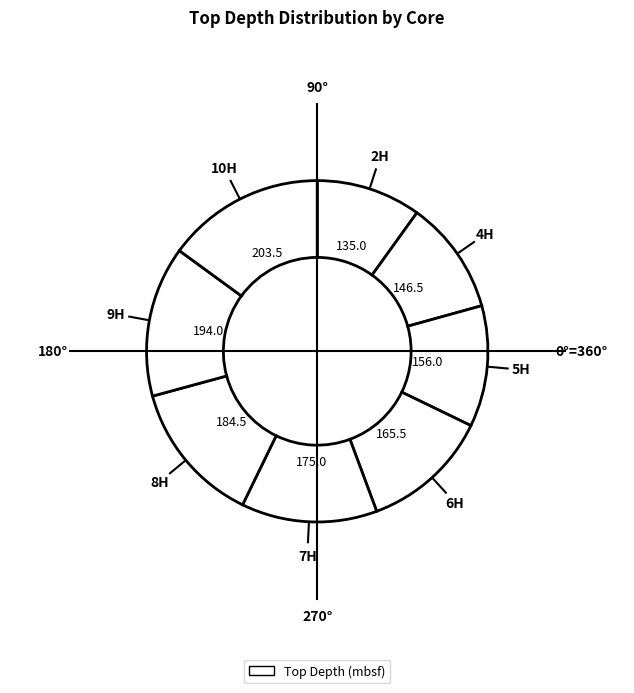

Does any single category account for the majority?

No